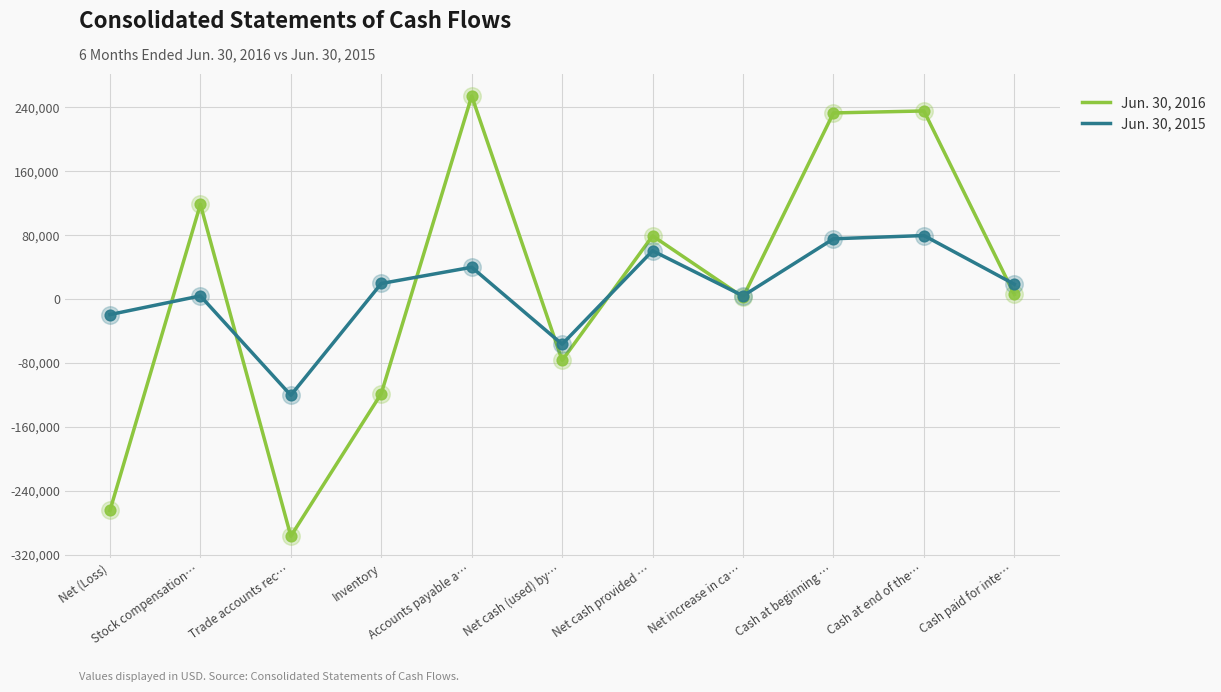

Is the value of Jun. 30, 2016 at Cash at beginning … greater than the value of Jun. 30, 2015 at Cash at beginning …?

Yes